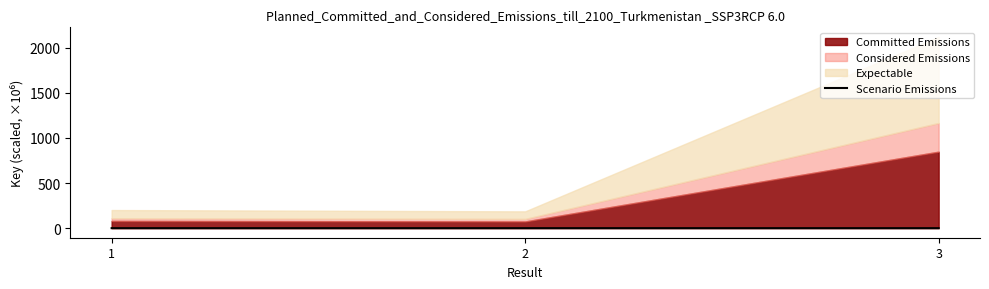

How many lines are shown in the chart?

1